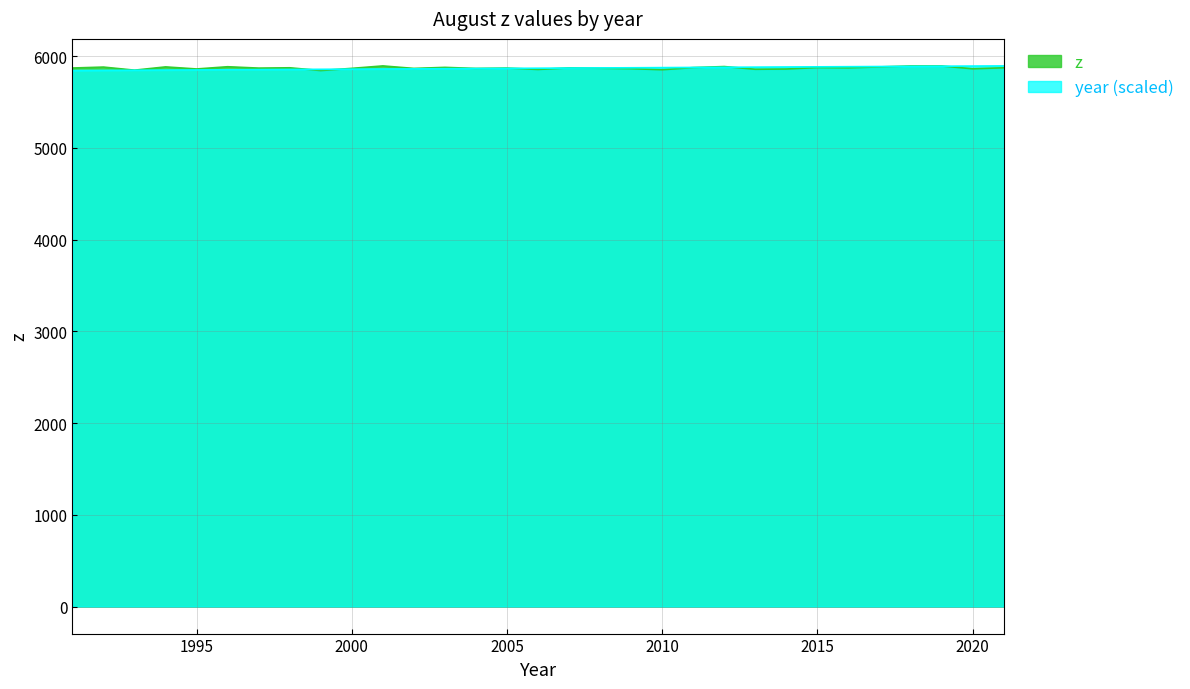

True or false: z has more than 2 points higher than both neighbors.

True